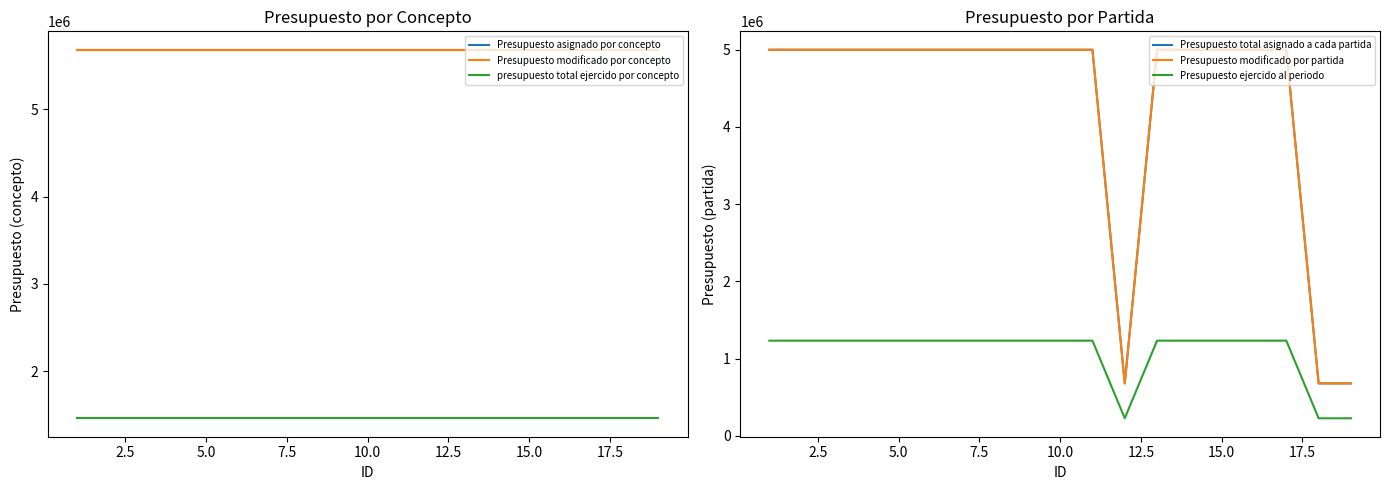

Reading left to right, list all the values displayed in this chart.

Presupuesto asignado por concepto: 5680000	5680000	5680000	5680000	5680000	5680000	5680000	5680000	5680000	5680000	5680000	5680000	5680000	5680000	5680000	5680000	5680000	5680000	5680000
Presupuesto modificado por concepto: 5680000	5680000	5680000	5680000	5680000	5680000	5680000	5680000	5680000	5680000	5680000	5680000	5680000	5680000	5680000	5680000	5680000	5680000	5680000
presupuesto total ejercido por concepto: 1461293	1461293	1461293	1461293	1461293	1461293	1461293	1461293	1461293	1461293	1461293	1461293	1461293	1461293	1461293	1461293	1461293	1461293	1461293
Presupuesto total asignado a cada partida: 5000000	5000000	5000000	5000000	5000000	5000000	5000000	5000000	5000000	5000000	5000000	680000	5000000	5000000	5000000	5000000	5000000	680000	680000
Presupuesto modificado por partida: 5000000	5000000	5000000	5000000	5000000	5000000	5000000	5000000	5000000	5000000	5000000	680000	5000000	5000000	5000000	5000000	5000000	680000	680000
Presupuesto ejercido al periodo: 1233293	1233293	1233293	1233293	1233293	1233293	1233293	1233293	1233293	1233293	1233293	228000	1233293	1233293	1233293	1233293	1233293	228000	228000